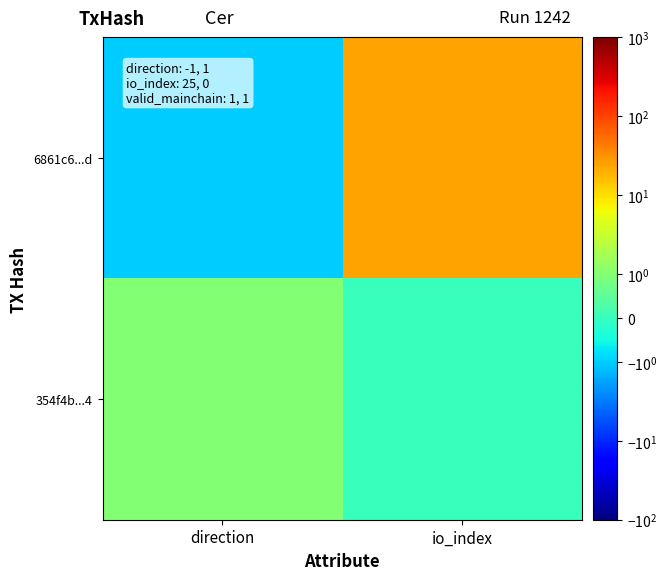

Which category has the lowest value across all series?

direction